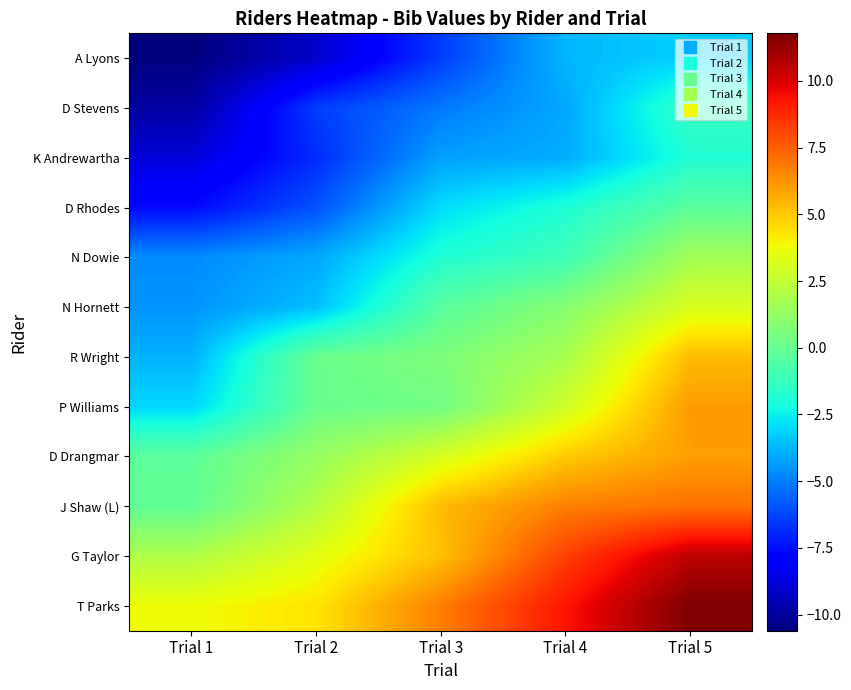

At which category is the sum across all series the highest?

Trial 5